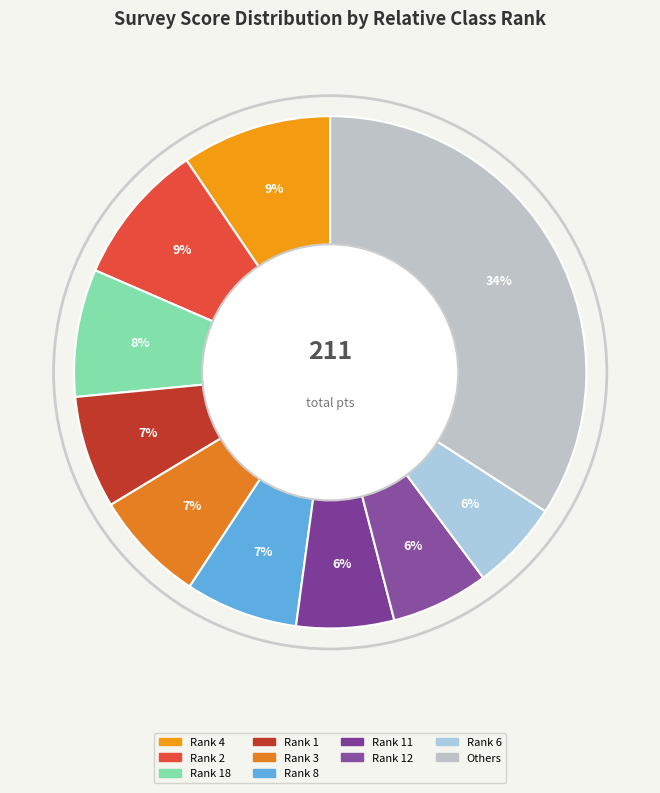

How many segments does this pie chart have?

10